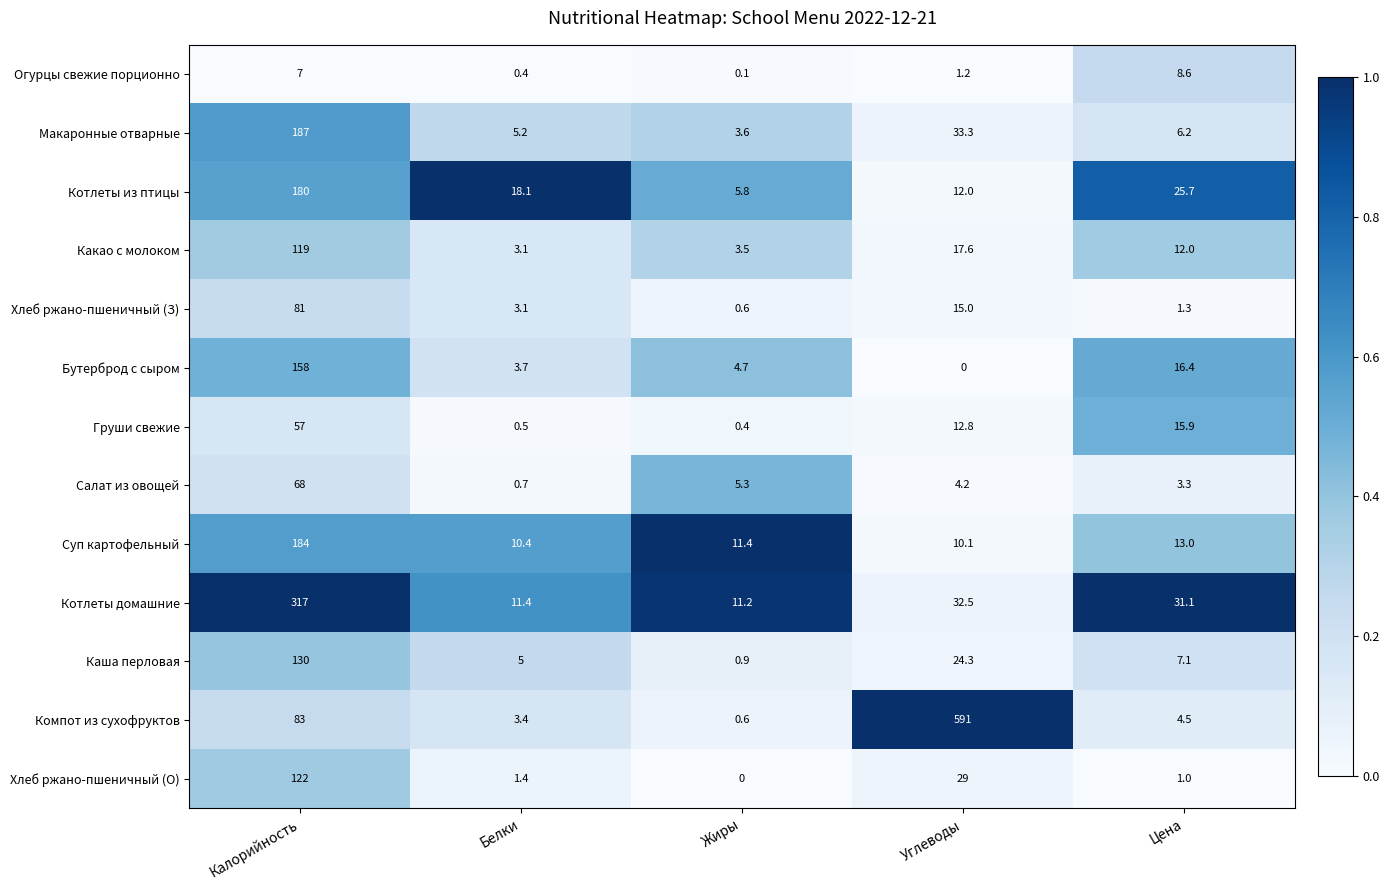

What is the spread (max minus min) of values at Цена?

30.1